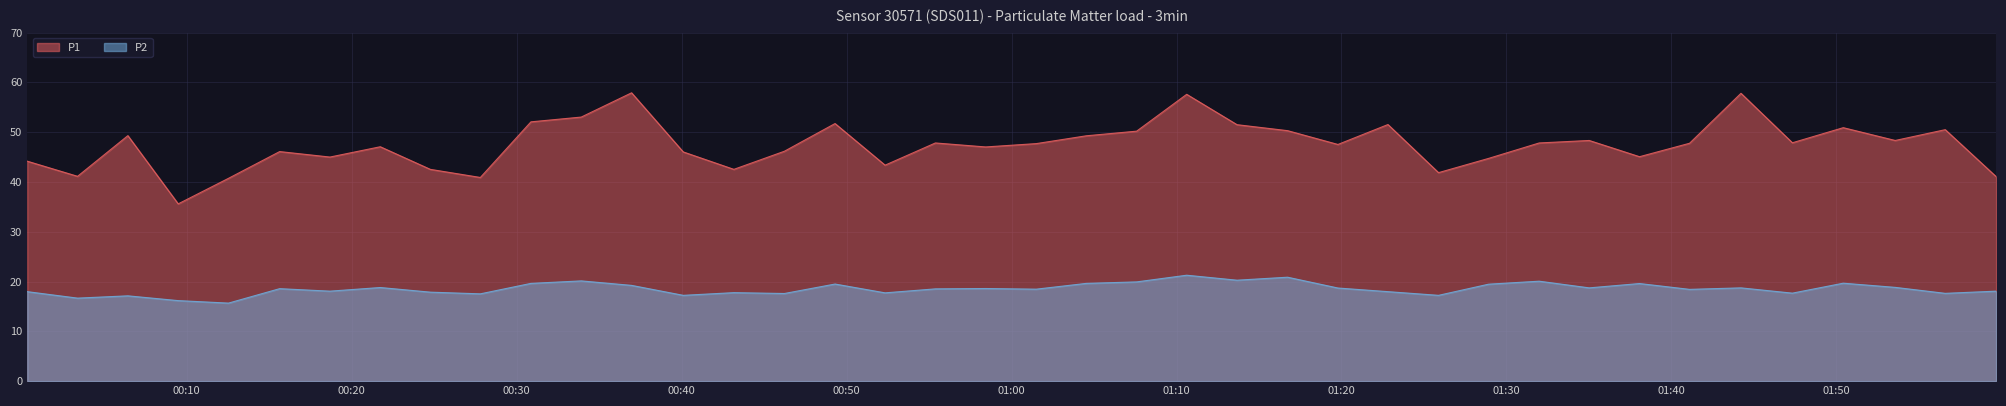

What is the value of the P2 point at the 27th from the left?

18.7